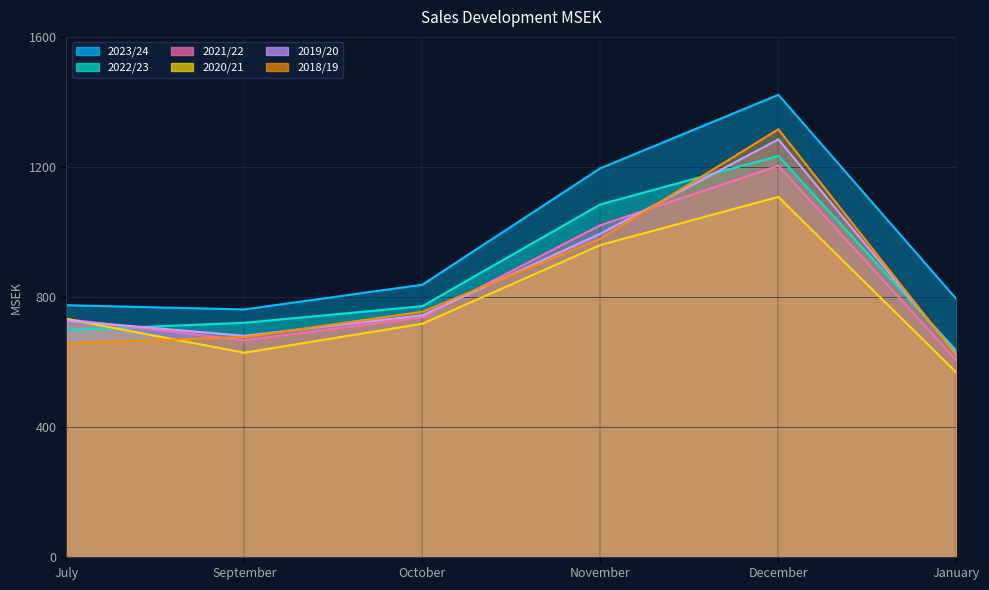

The value of 2022/23 at January is 635. True or false?

True